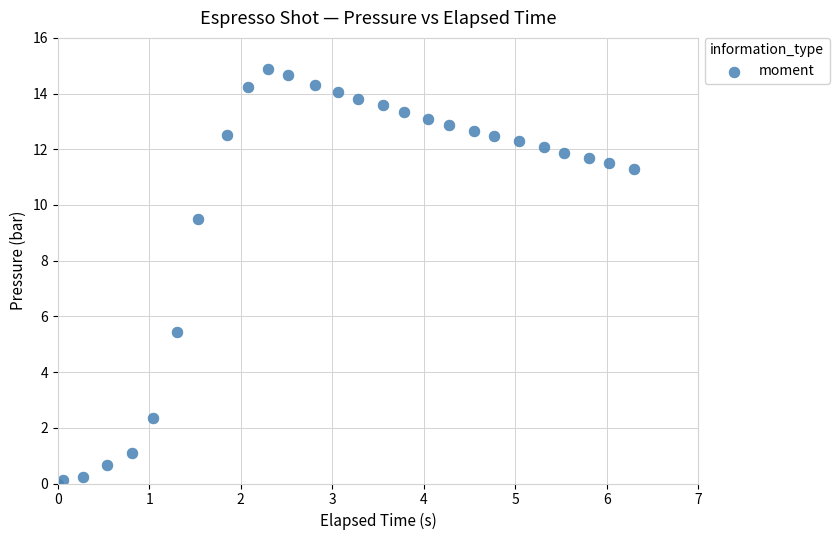

What Y value in the scatter plot is closest to 7?

5.4